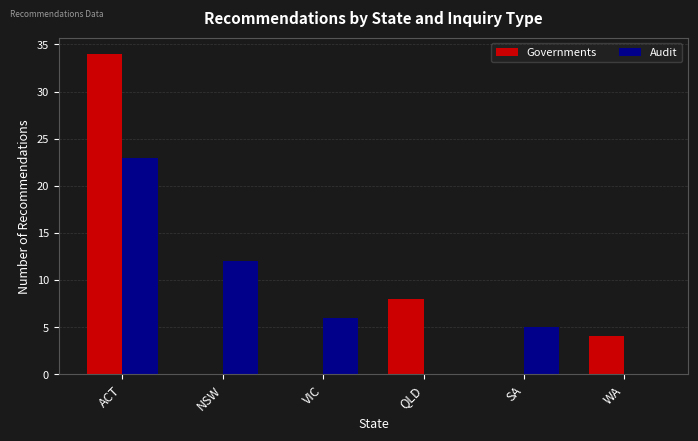

True or false: Audit has a value of 6 at VIC.

True